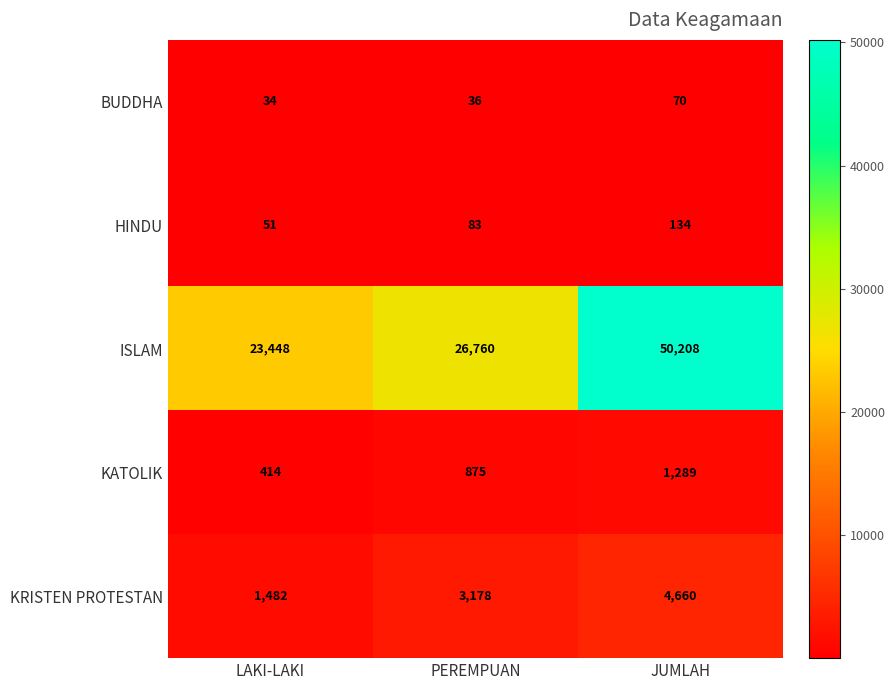

What is the total value across all series at JUMLAH?

56361